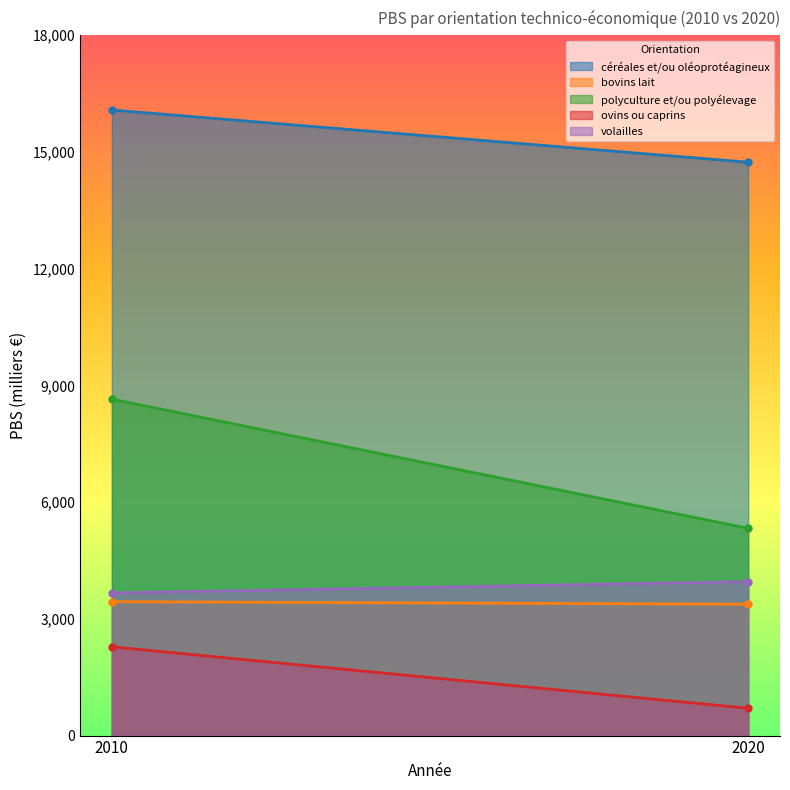

What is the spread (max minus min) of values at 2020?

14034.5